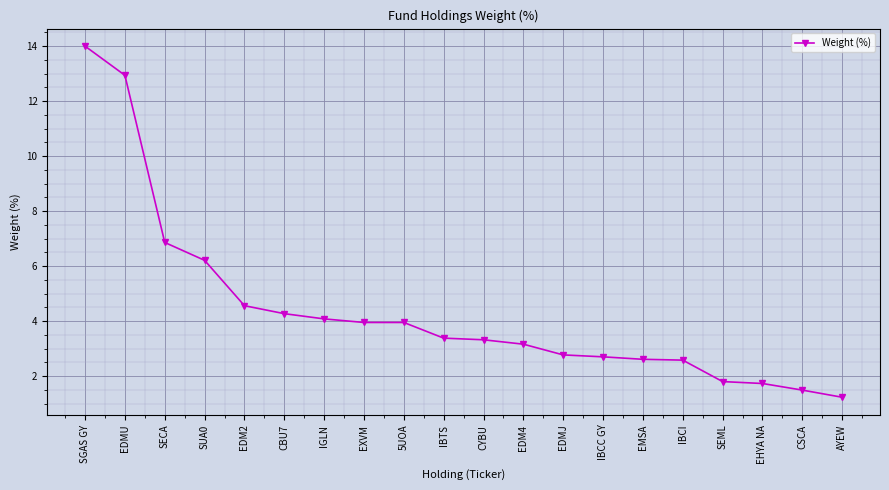

Is this an area chart (filled region under the line)?

No